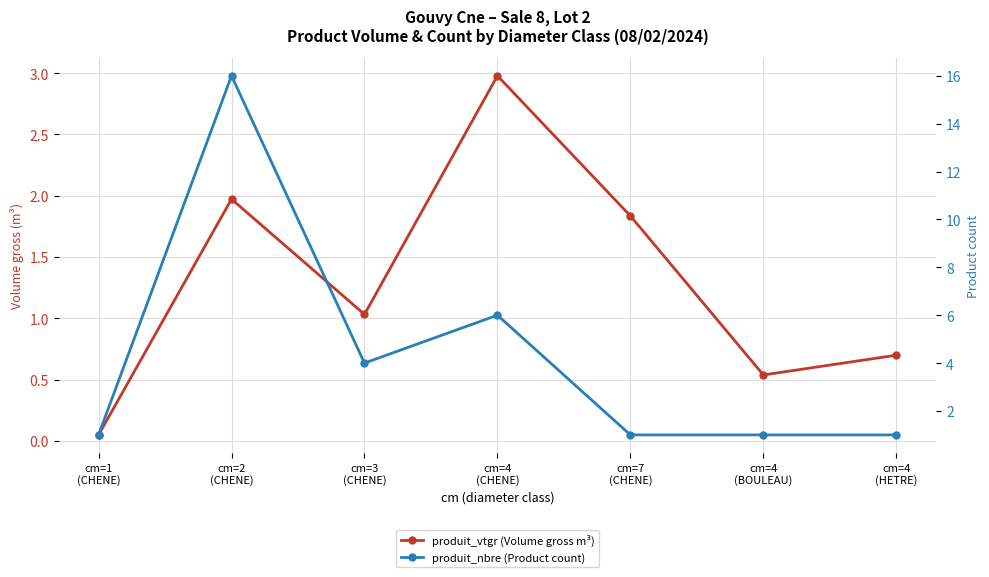

Reading left to right, what are all the values shown in this chart?

produit_vtgr (Volume gross m³): cm=1
(CHENE)=0.0	cm=2
(CHENE)=2.0	cm=3
(CHENE)=1.0	cm=4
(CHENE)=3.0	cm=7
(CHENE)=1.8	cm=4
(BOULEAU)=0.5	cm=4
(HETRE)=0.7
produit_nbre (Product count): cm=1
(CHENE)=1.0	cm=2
(CHENE)=16.0	cm=3
(CHENE)=4.0	cm=4
(CHENE)=6.0	cm=7
(CHENE)=1.0	cm=4
(BOULEAU)=1.0	cm=4
(HETRE)=1.0